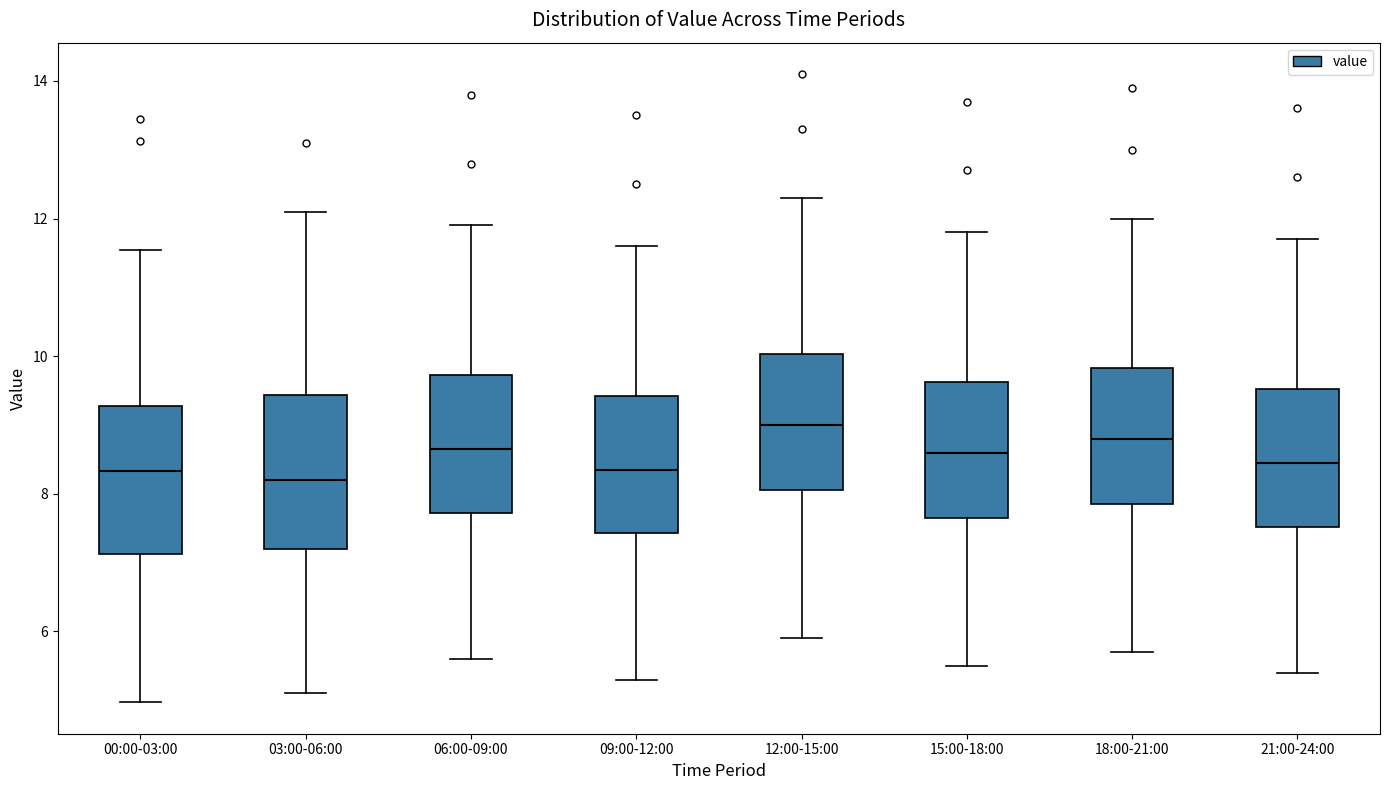

Where does the lower whisker of the box for 12:00-15:00 end on the y-axis? The values are not printed on the chart, so give them approximately, as read against the axis.

6.0